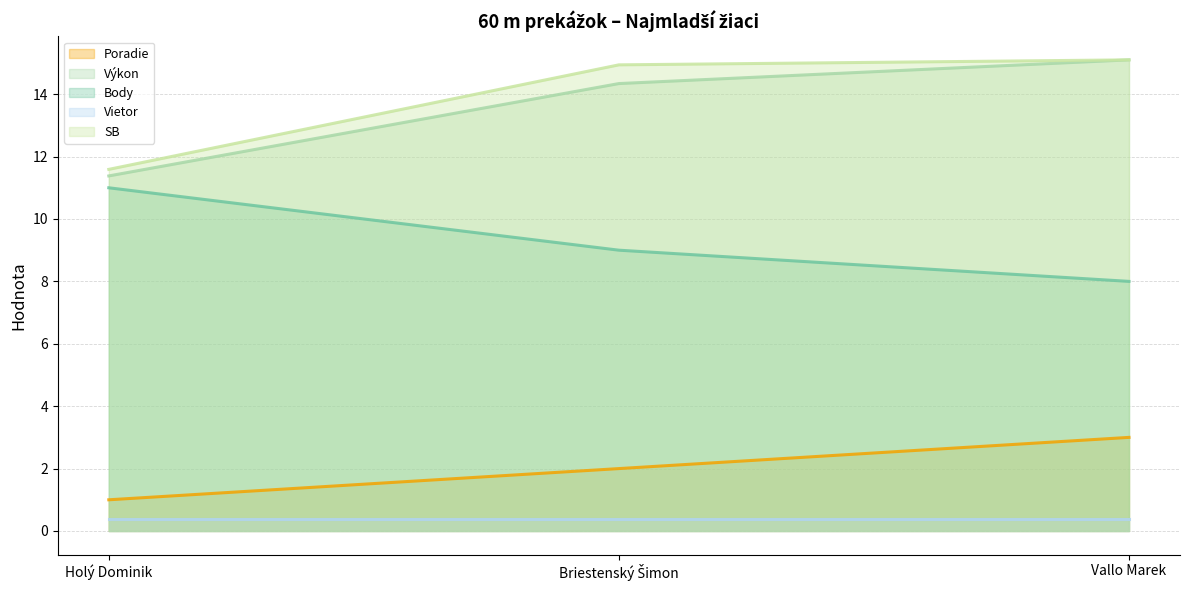

Which series has the largest total across all categories?

SB